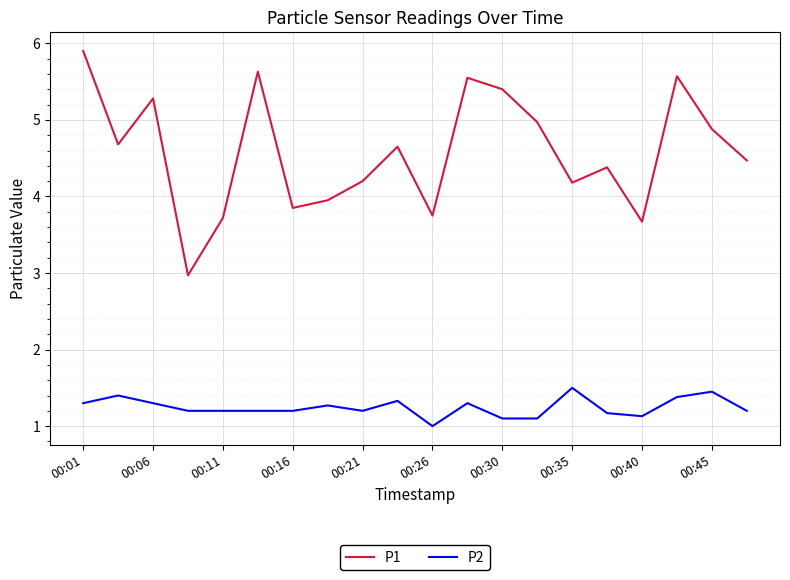

Rank the series by their maximum value, from highest to lowest.

P1, P2